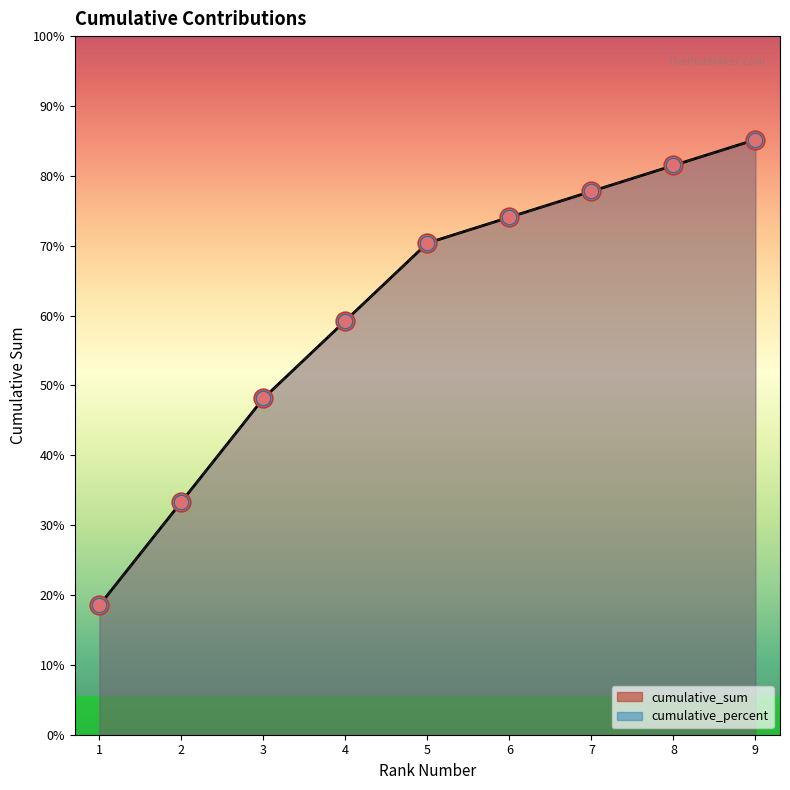

Which series contains the lowest Y value?

cumulative_sum